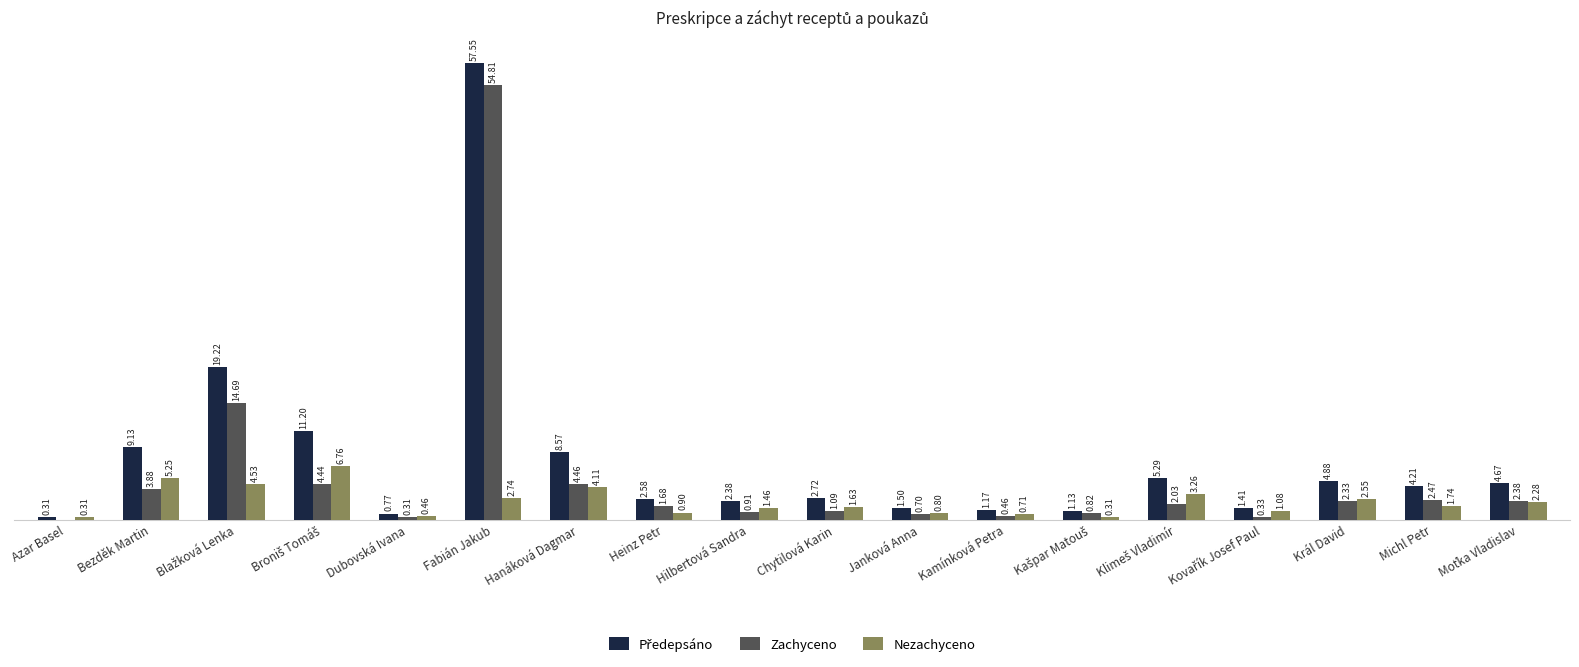

Which category has the highest value across all series?

Fabián Jakub